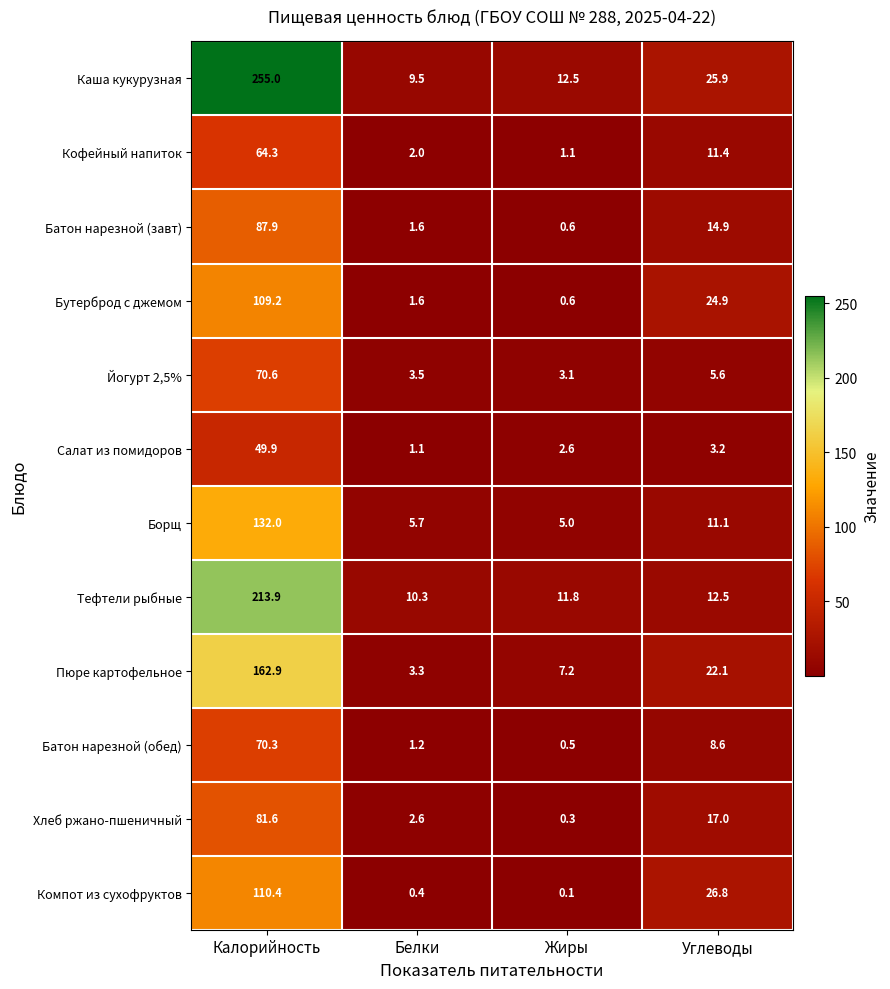

The value of Борщ at Калорийность is 132.0. True or false?

True